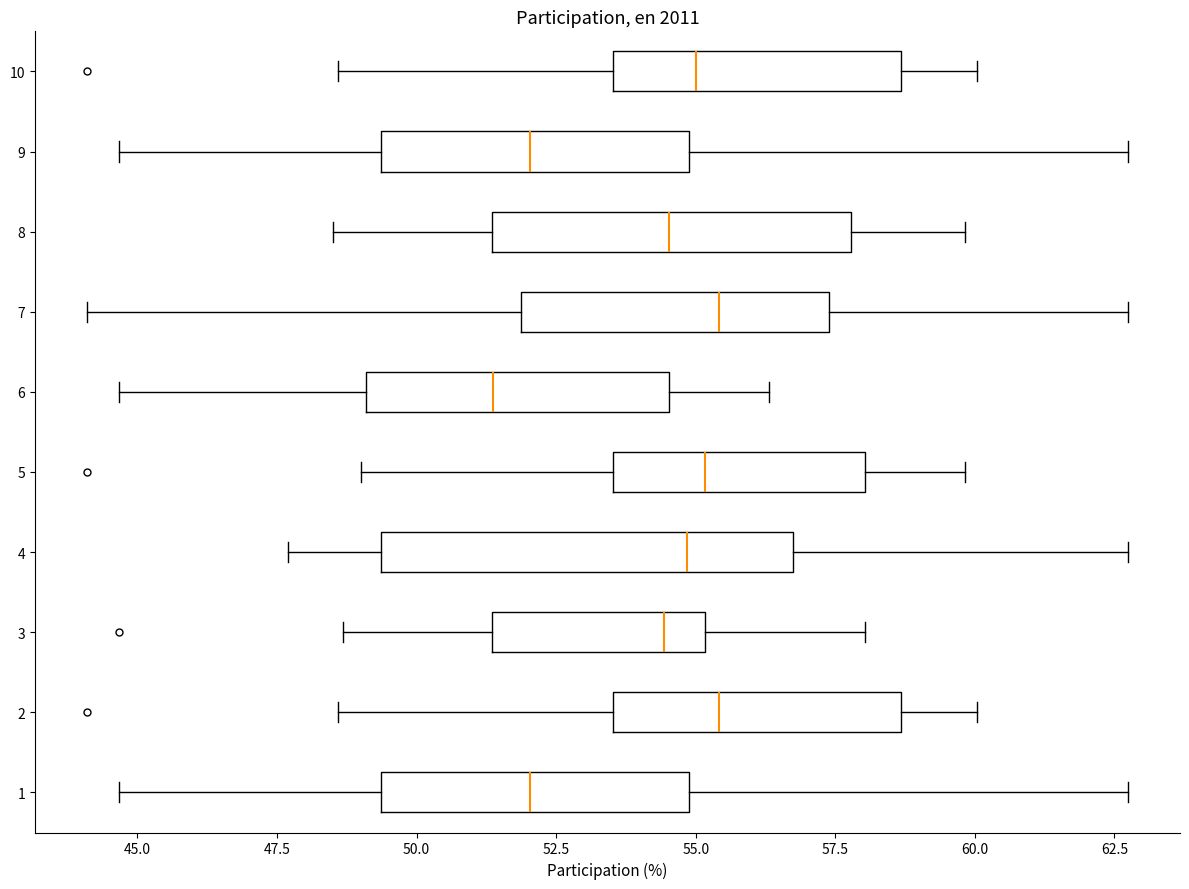

Which box has the furthest to the left median line?

6